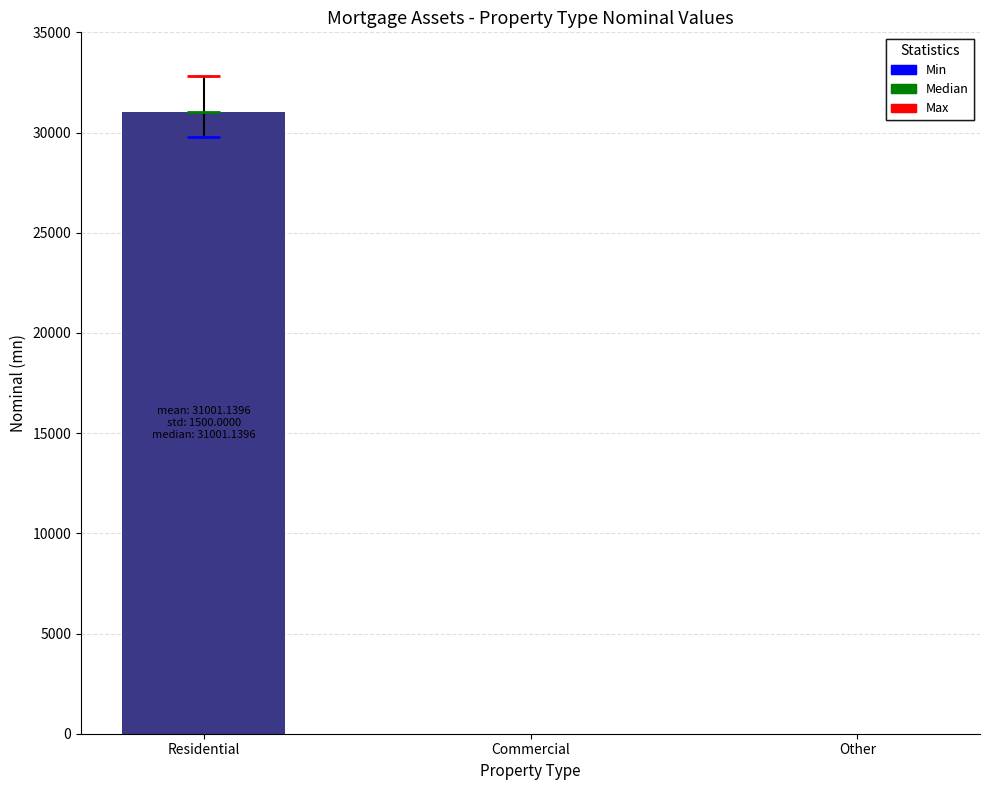

Reading left to right, transcribe all the data shown in this chart.

31001.1	0.0	0.0